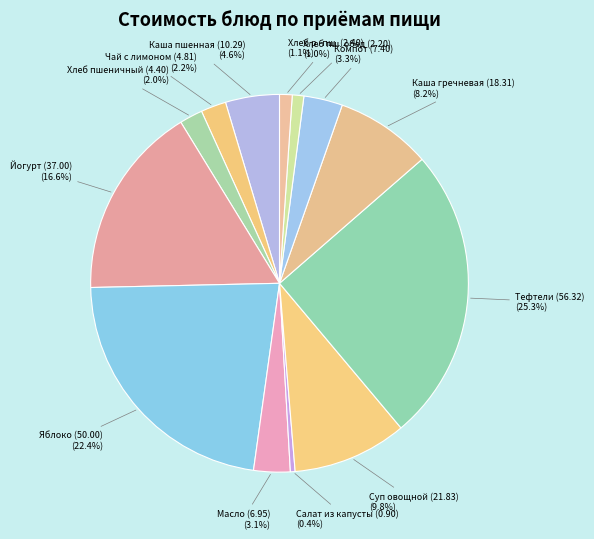

How many segments does this pie chart have?

13